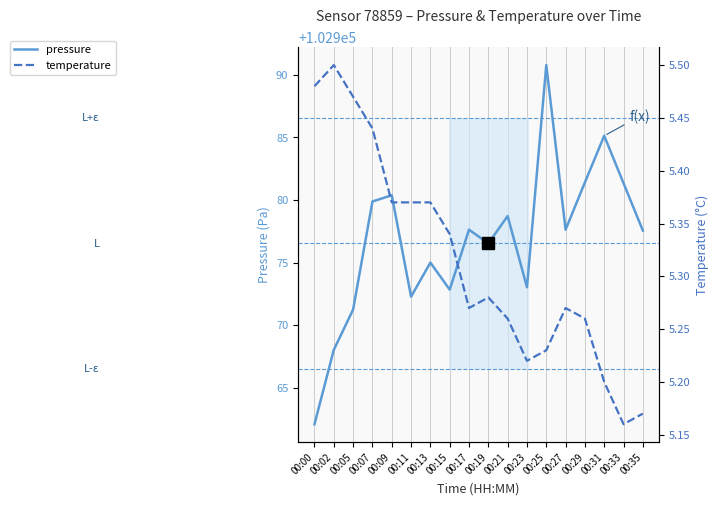

Reading left to right, list all the values displayed in this chart.

pressure: 102962.1	102968.0	102971.2	102979.9	102980.4	102972.3	102975.0	102972.8	102977.6	102976.5	102978.7	102973.0	102990.8	102977.6	102981.4	102985.1	102981.3	102977.6
temperature: 5.5	5.5	5.5	5.4	5.4	5.4	5.4	5.3	5.3	5.3	5.3	5.2	5.2	5.3	5.3	5.2	5.2	5.2